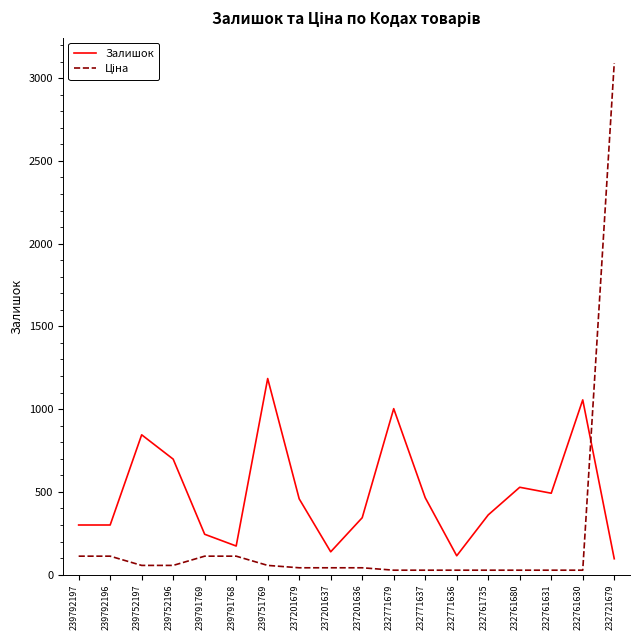

The Залишок series shows 114.0 at 232771636. True or false?

True